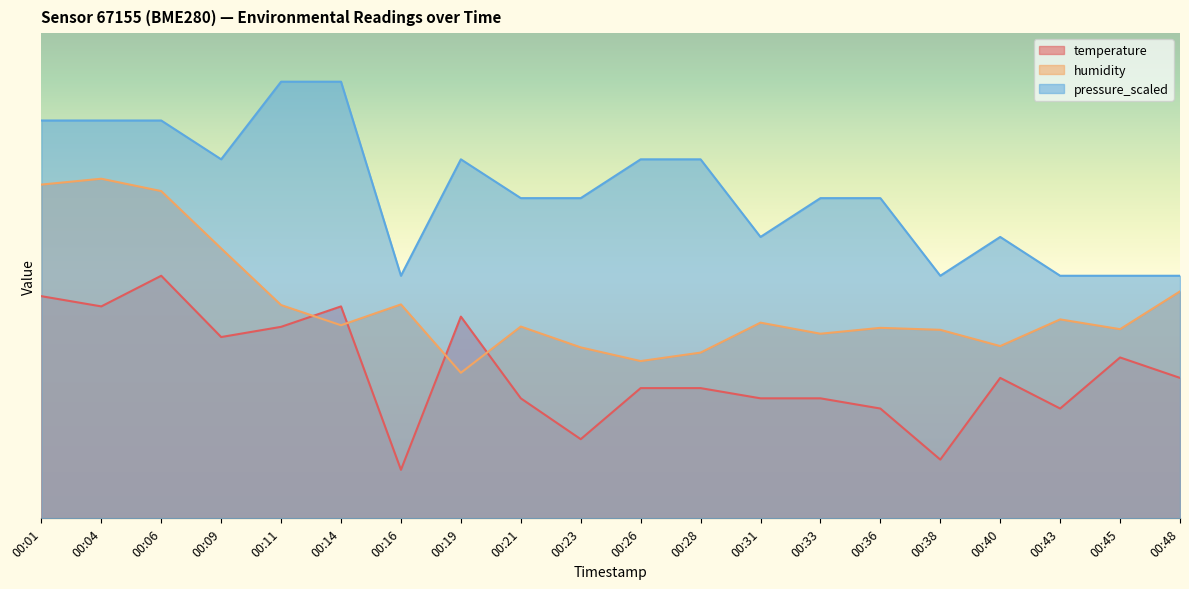

At how many categories does at least one series exceed 40?

20